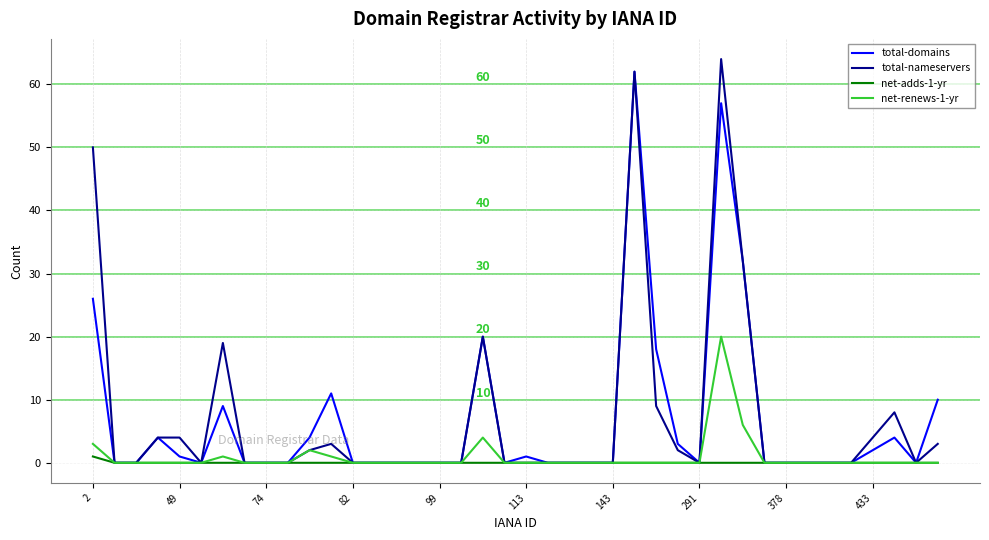

What is the greatest value displayed?

64